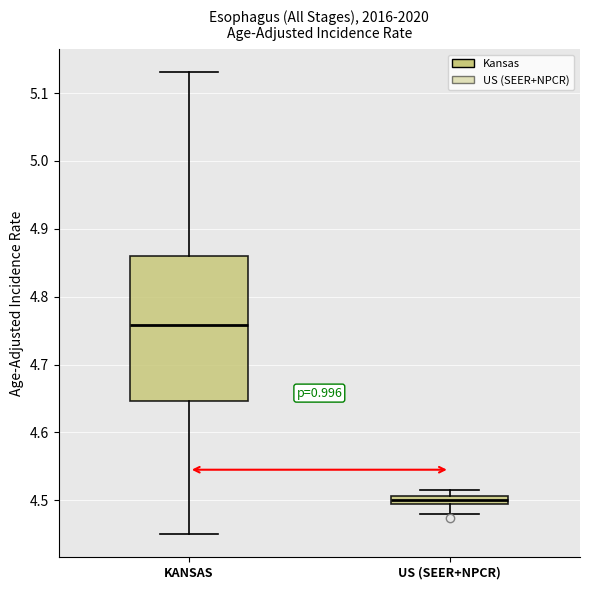

Which box is the tallest, from its lower edge to its upper edge?

KANSAS